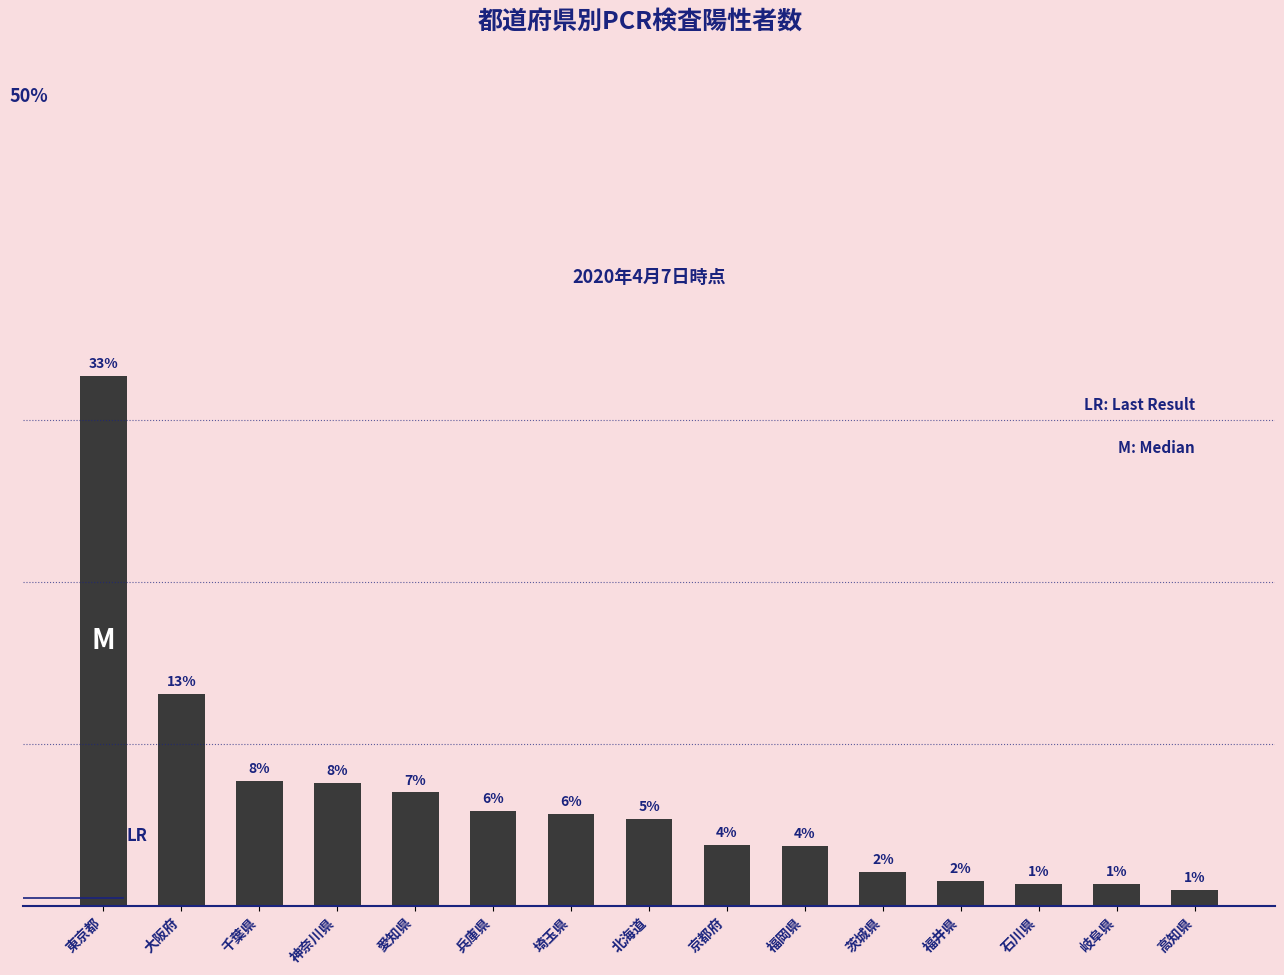

Rank the categories by value from lowest to highest.

高知県, 石川県, 岐阜県, 福井県, 茨城県, 福岡県, 京都府, 北海道, 埼玉県, 兵庫県, 愛知県, 神奈川県, 千葉県, 大阪府, 東京都